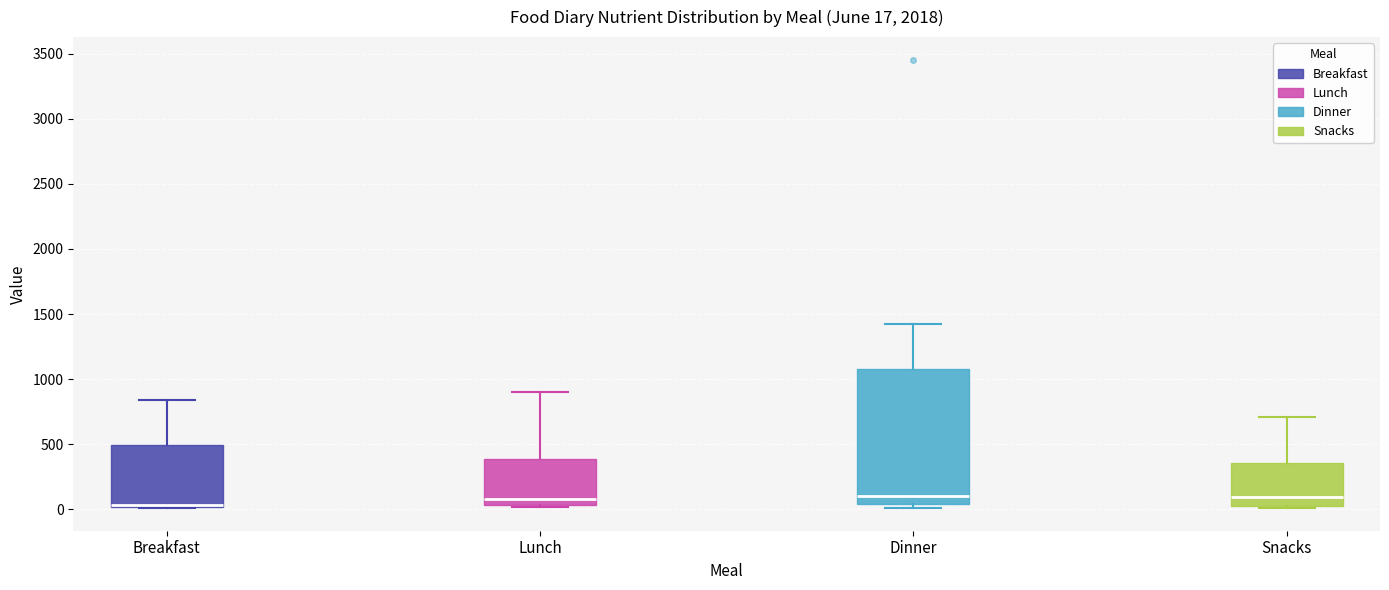

Which box is the tallest, from its lower edge to its upper edge?

Dinner